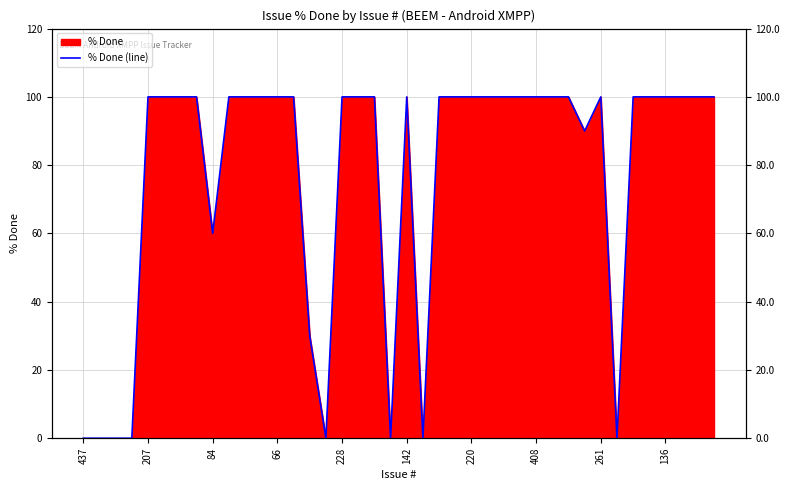

How many data points are less than 100?

11